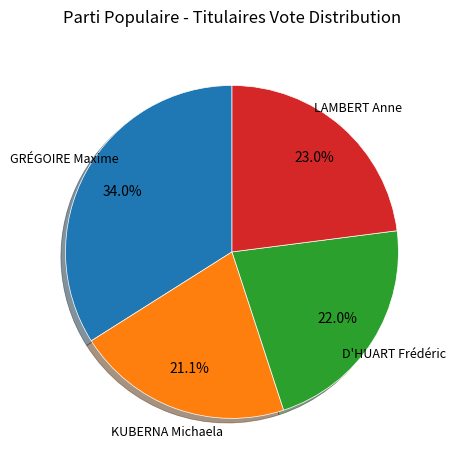

To the nearest percent, what is the difference between the largest and smallest slice percentages?

13%